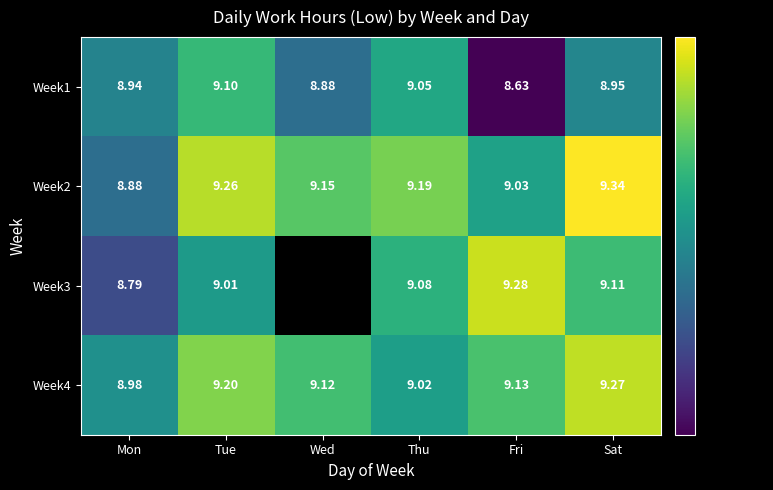

At which label is Week1 closest to 8?

Fri